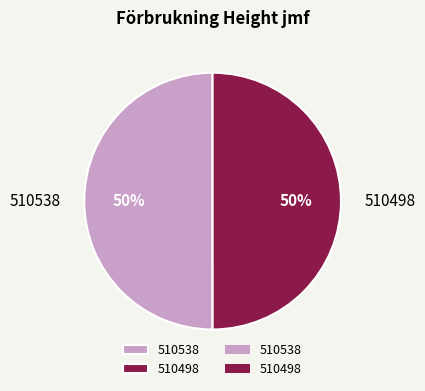

To the nearest percent, what is the average slice percentage?

50%